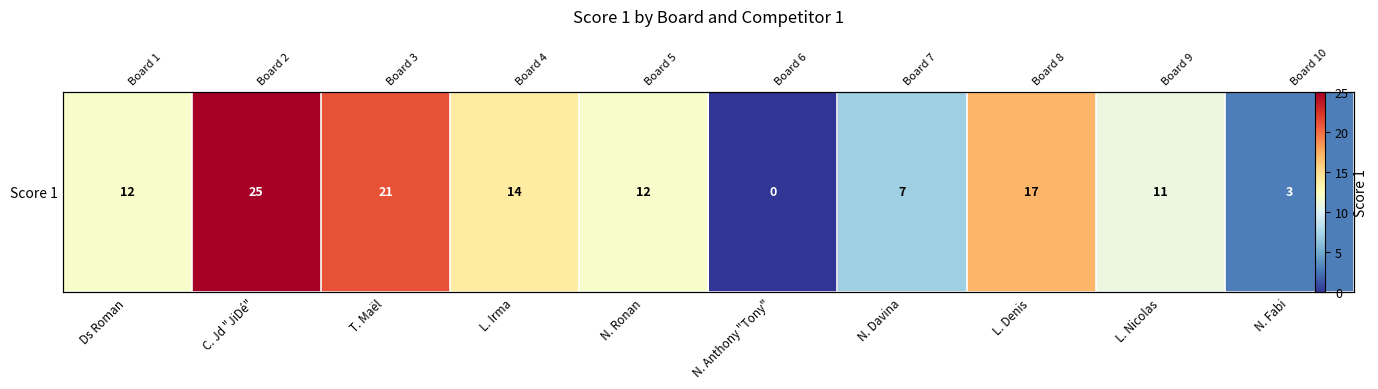

What is the difference between the second highest and minimum values?

21